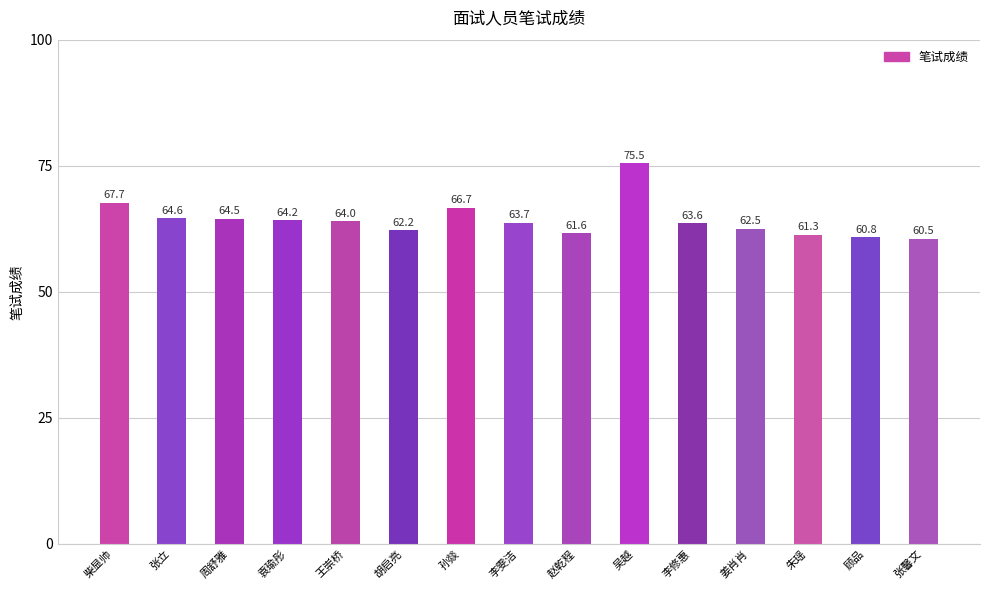

Which has a higher value, 朱瑶 or 孙燚?

孙燚